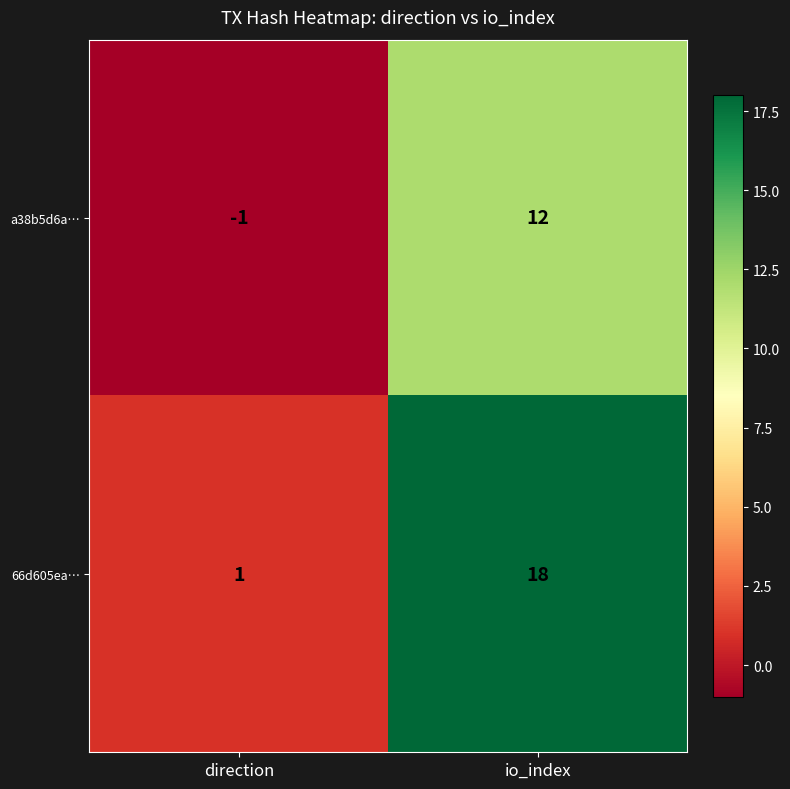

Reading left to right, what are all the values shown in this chart?

a38b5d6a…: direction=-1	io_index=12
66d605ea…: direction=1	io_index=18